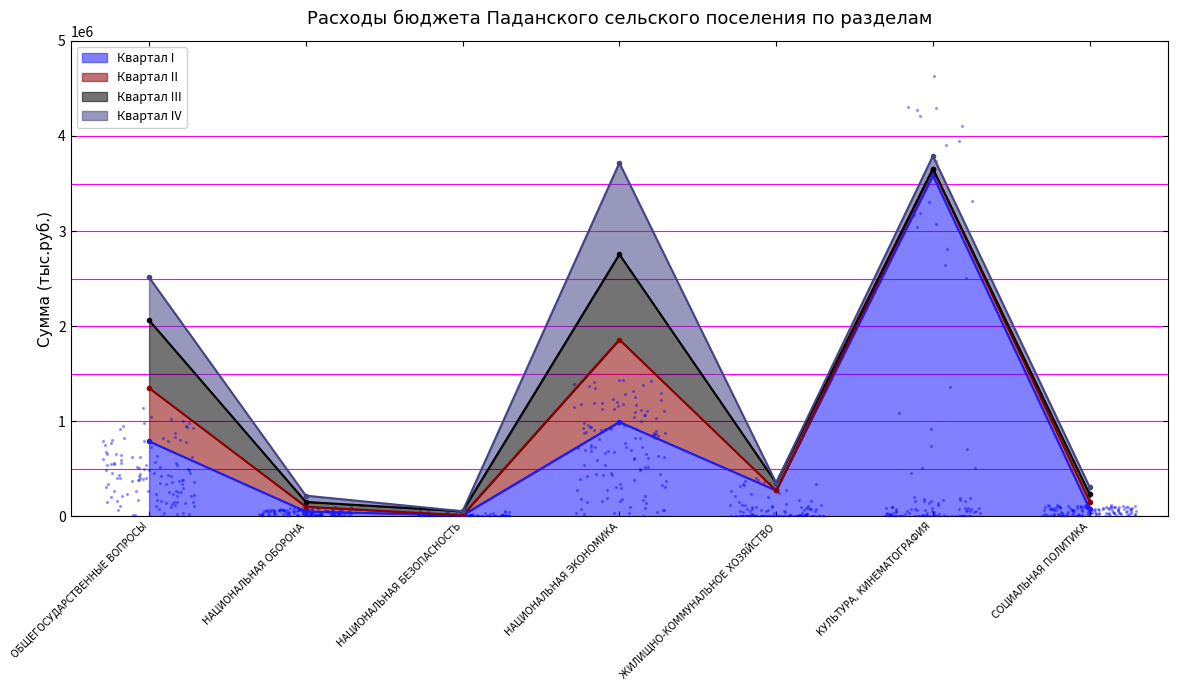

Is it true that Квартал I equals 505715.9 at ОБЩЕГОСУДАРСТВЕННЫЕ ВОПРОСЫ?

False